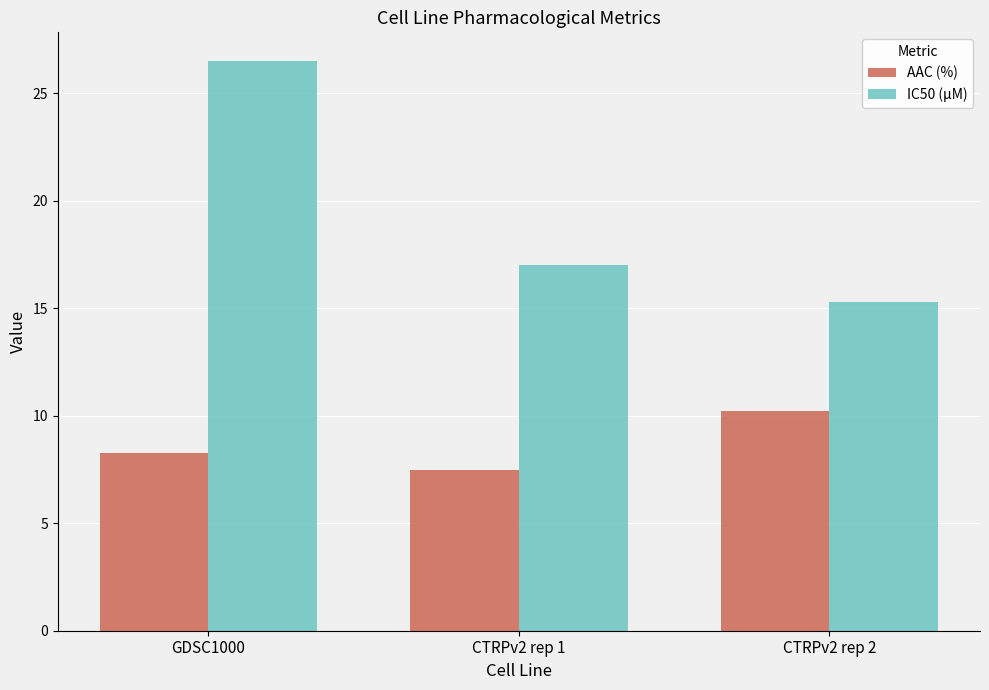

At which label does AAC (%) first exceed 8?

GDSC1000